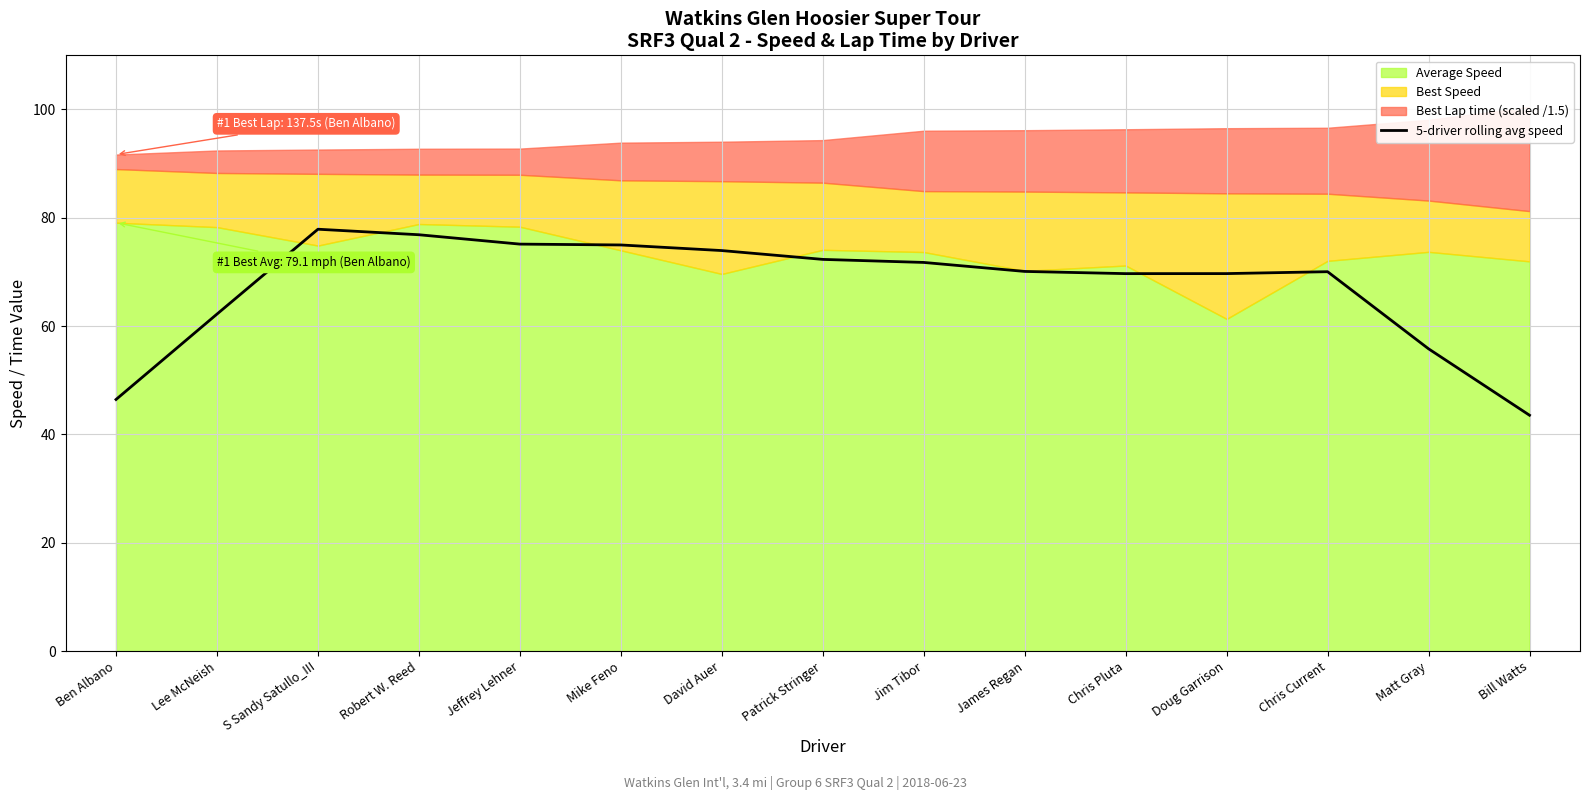

What is the lowest value of the 5-driver rolling avg speed series?

43.5